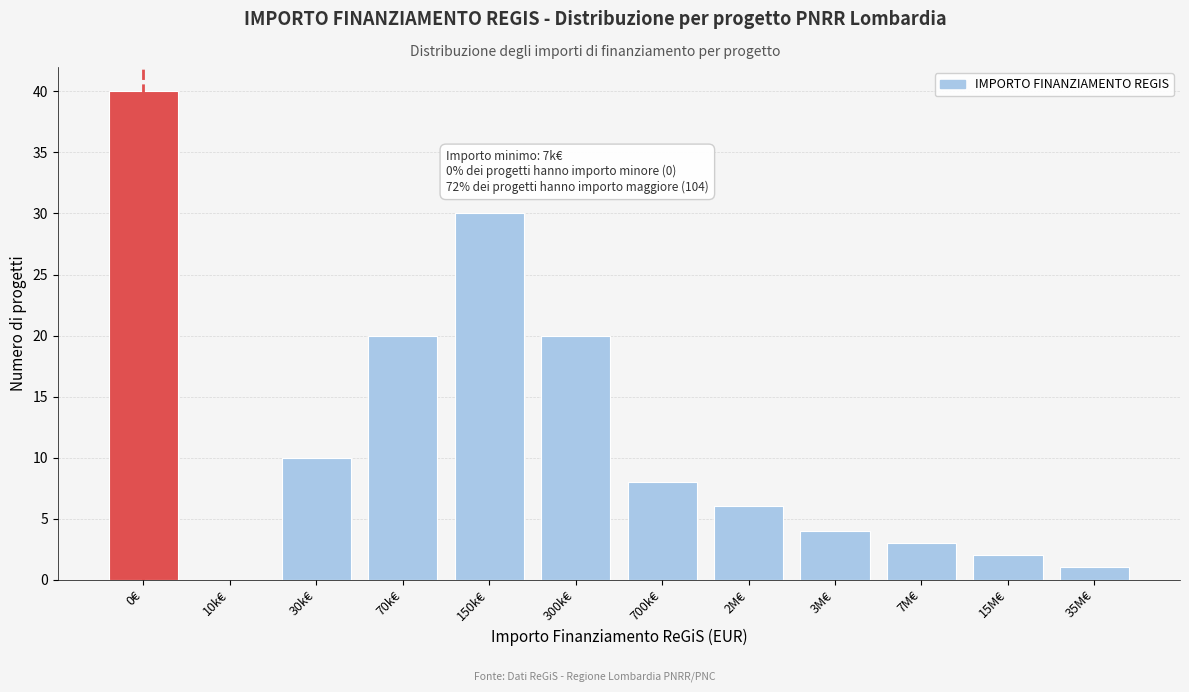

Reading left to right, list all the values displayed in this chart.

0€=40	10k€=0	30k€=10	70k€=20	150k€=30	300k€=20	700k€=8	2M€=6	3M€=4	7M€=3	15M€=2	35M€=1